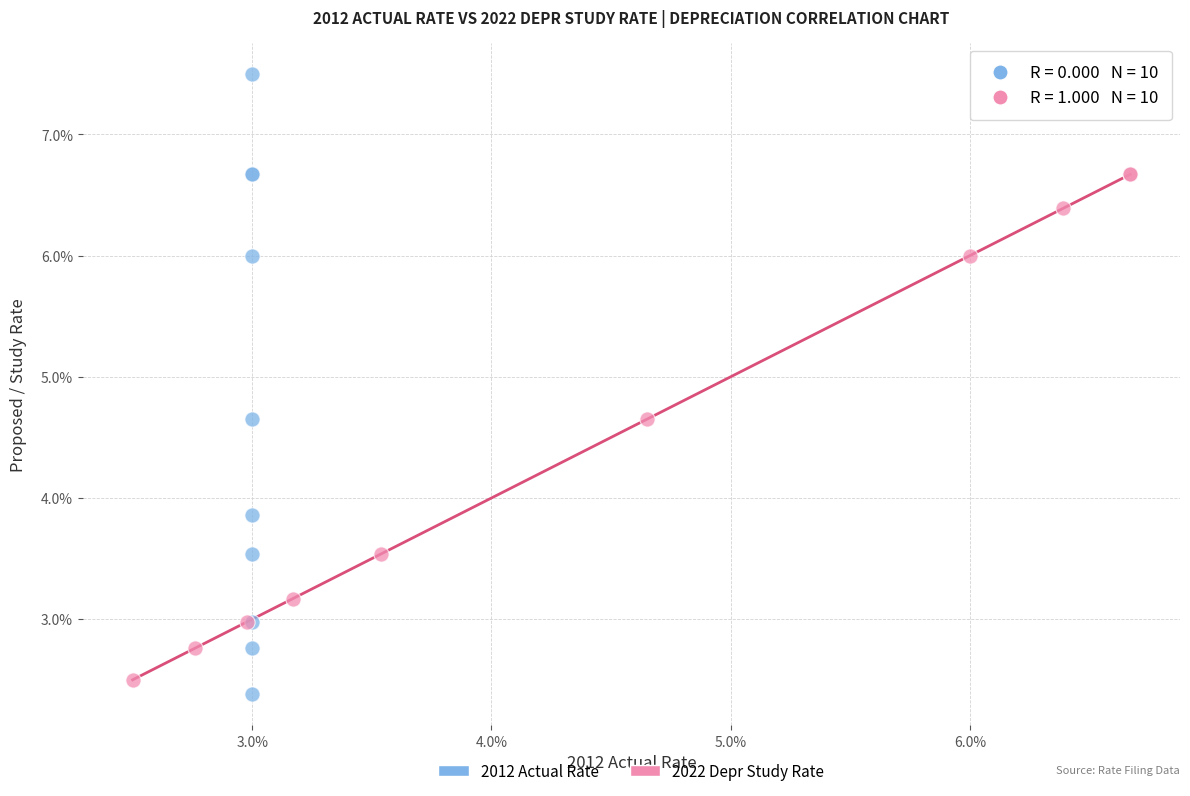

What are all the series names shown in the legend?

2012 Actual Rate, 2022 Depr Study Rate